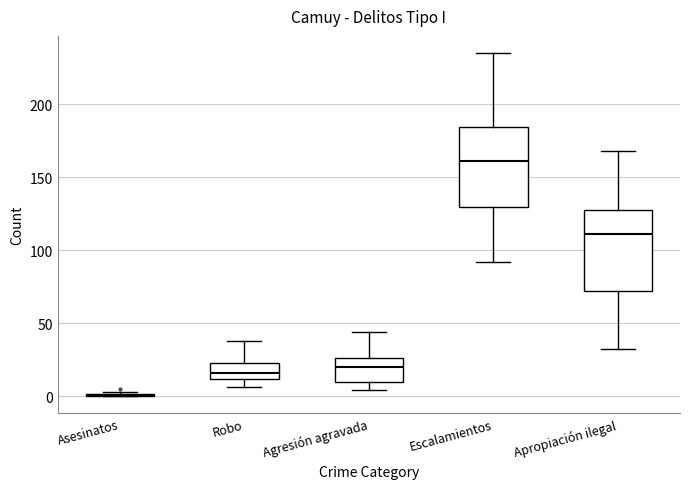

Reading left to right, transcribe this box plot: for each box, give where its median line is, the range the box spans, and where its two whiskers end, as read against the y-axis. The values are not printed on the chart, so give them approximately, as read against the axis.

Asesinatos: box collapsed to a line at 0, whiskers 0 to 5
Robo: median 15, box 10 to 25, whiskers 5 to 40
Agresión agravada: median 20, box 10 to 25, whiskers 5 to 45
Escalamientos: median 160, box 130 to 185, whiskers 90 to 235
Apropiación ilegal: median 110, box 70 to 130, whiskers 30 to 170